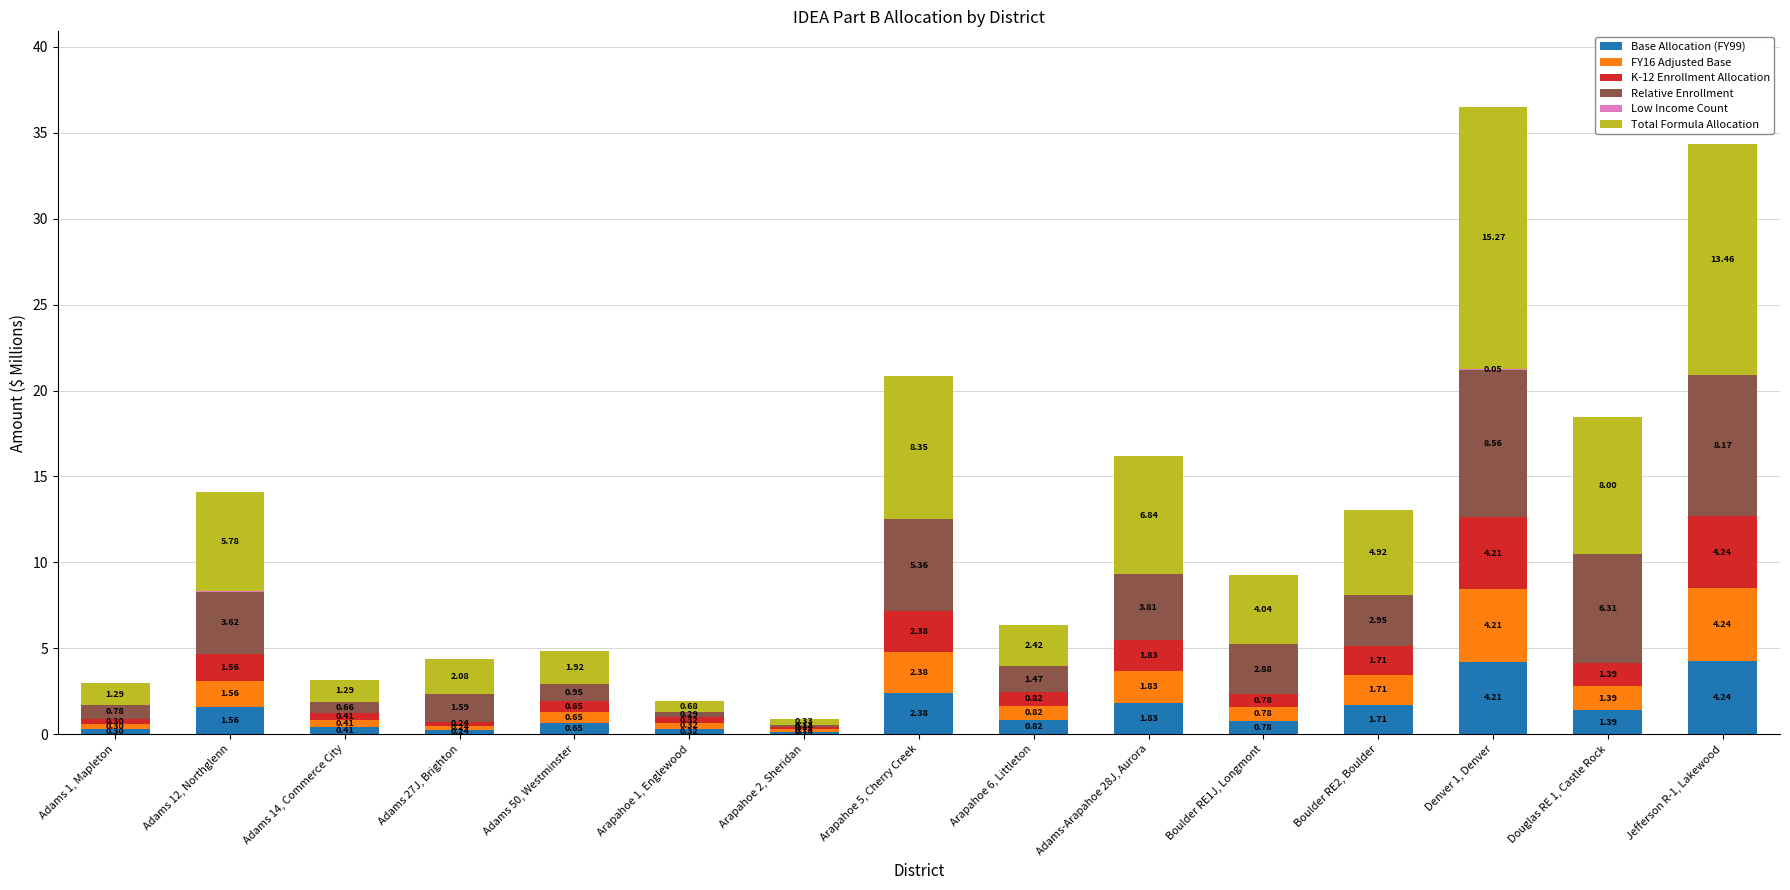

At which category is the sum across all series the highest?

Denver 1, Denver